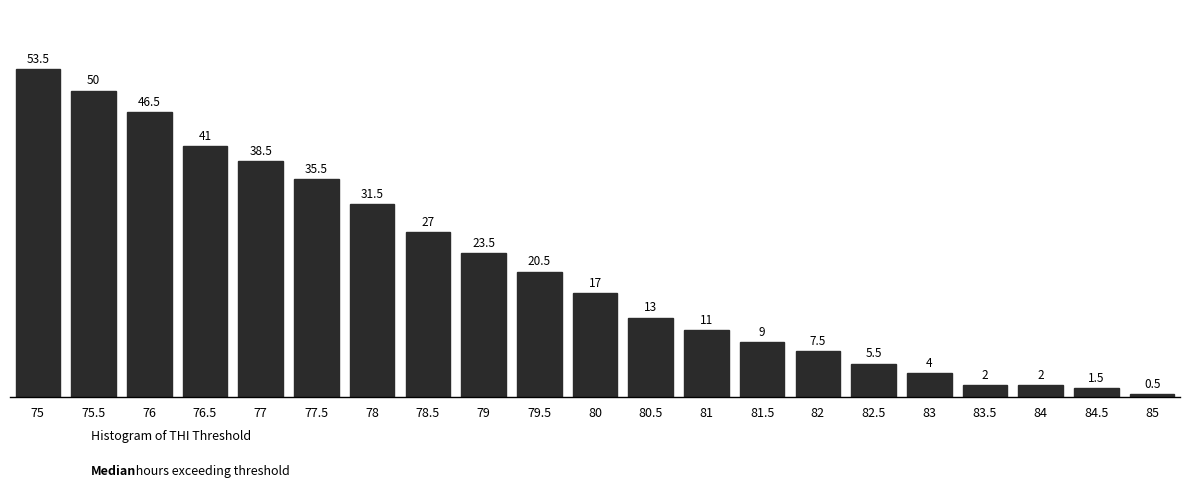

Reading left to right, transcribe all the data shown in this chart.

75=53.5	75.5=50.0	76=46.5	76.5=41.0	77=38.5	77.5=35.5	78=31.5	78.5=27.0	79=23.5	79.5=20.5	80=17.0	80.5=13.0	81=11.0	81.5=9.0	82=7.5	82.5=5.5	83=4.0	83.5=2.0	84=2.0	84.5=1.5	85=0.5